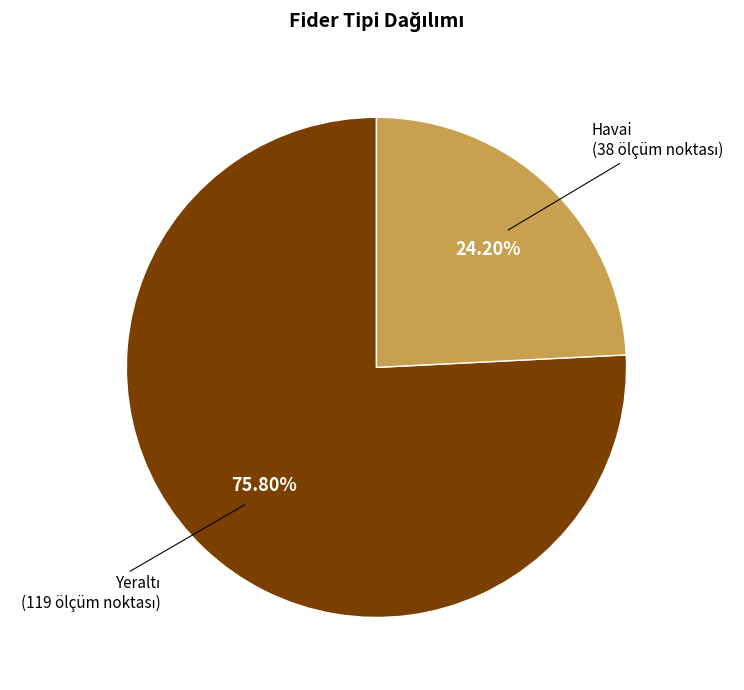

Count the number of slices in the pie.

2